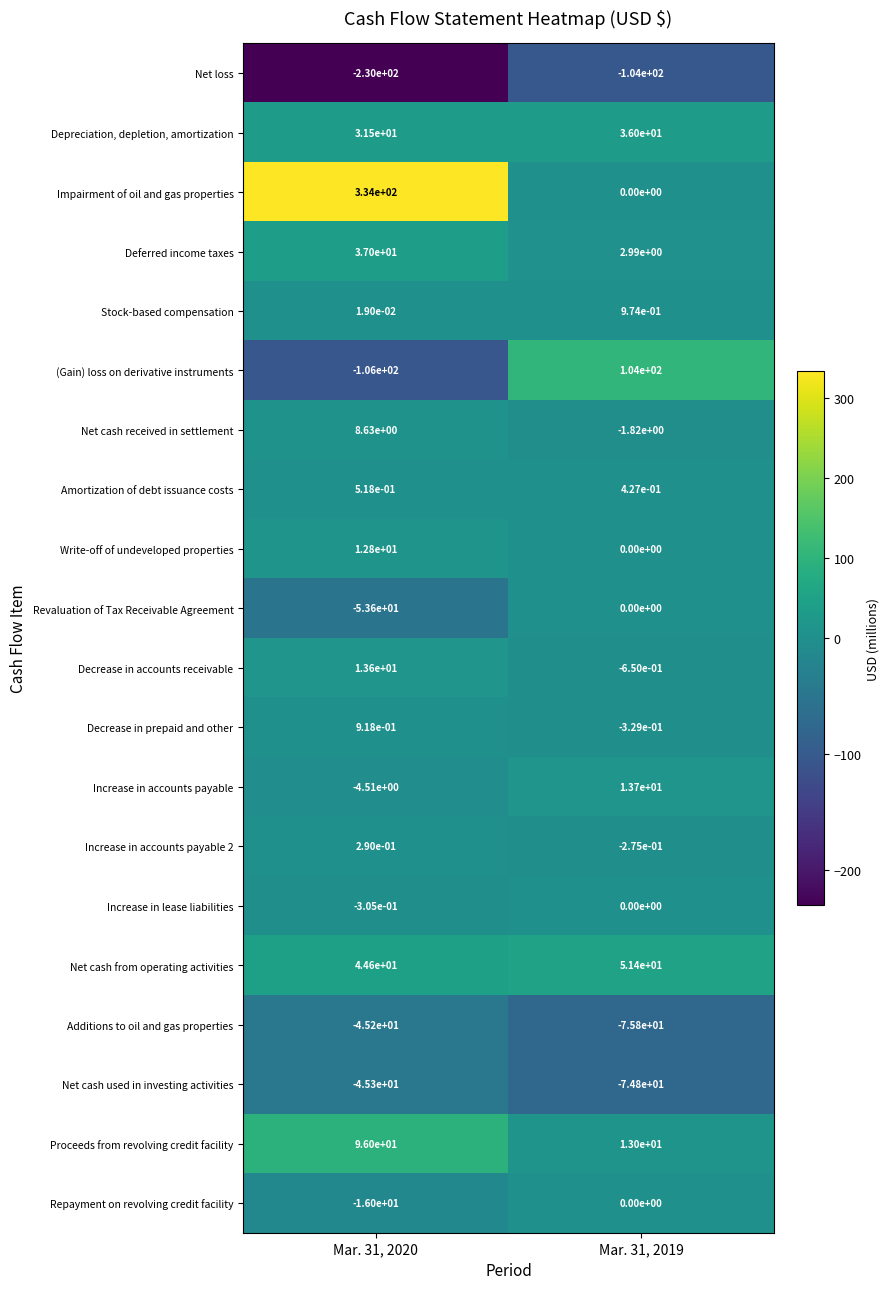

Which series has the largest total across all categories?

Impairment of oil and gas properties